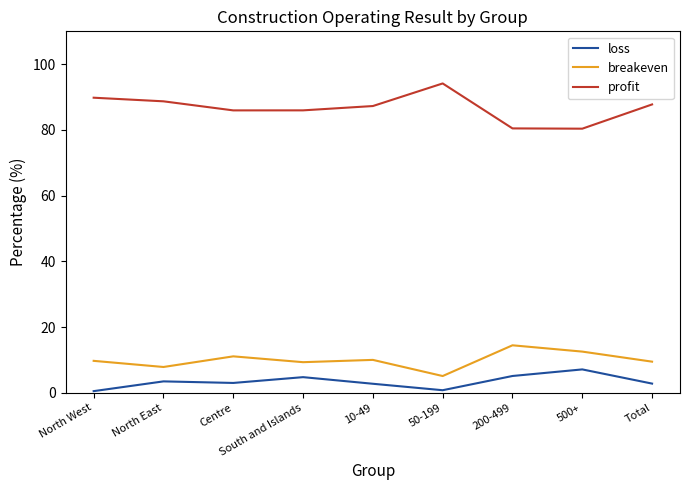

Is it true that profit equals 85.9 at South and Islands?

True